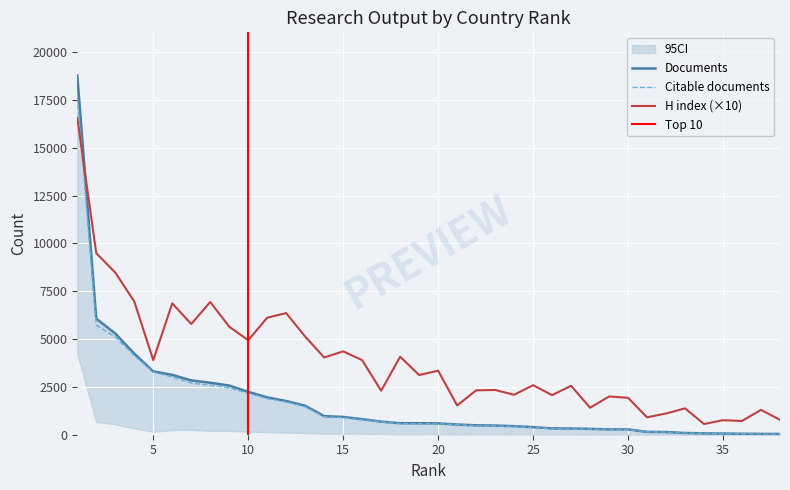

What is the approximate value of Documents at 35, to the nearest 10?

60